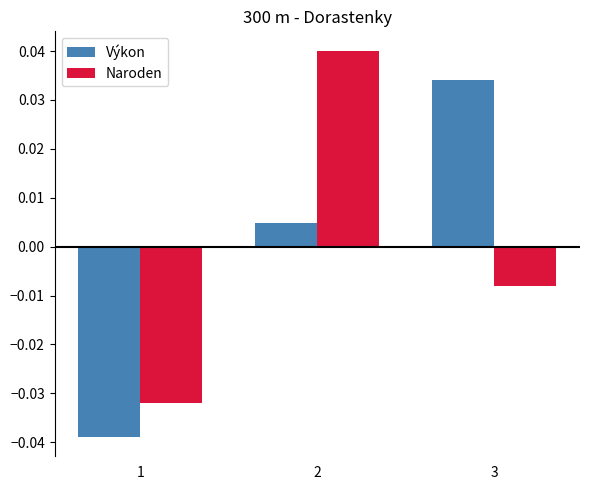

At 1, list the series in order from largest to smallest.

Naroden, Výkon